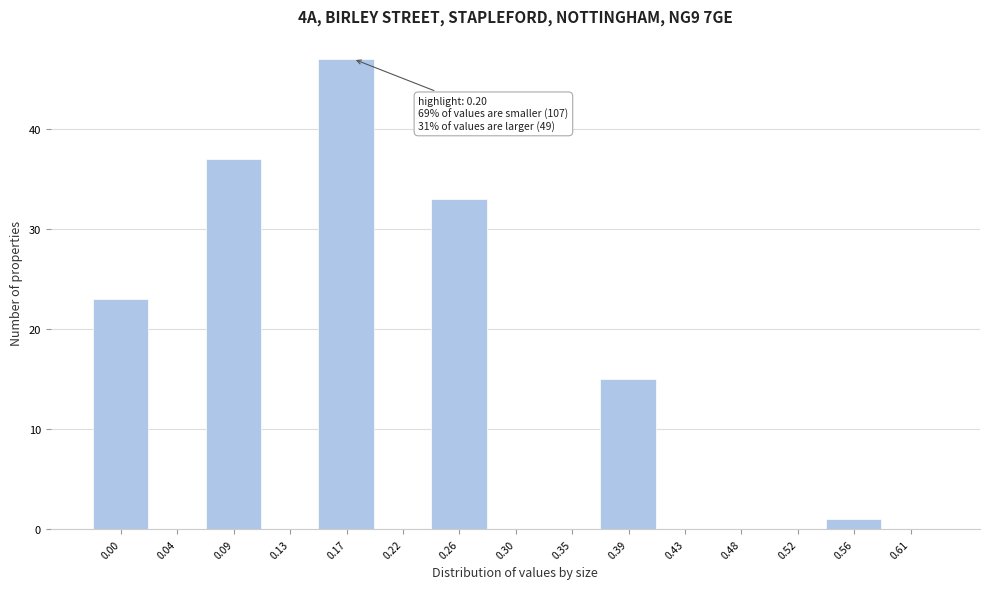

Reading left to right, transcribe all the data shown in this chart.

0.00=23	0.04=0	0.09=37	0.13=0	0.17=47	0.22=0	0.26=33	0.30=0	0.35=0	0.39=15	0.43=0	0.48=0	0.52=0	0.56=1	0.61=0